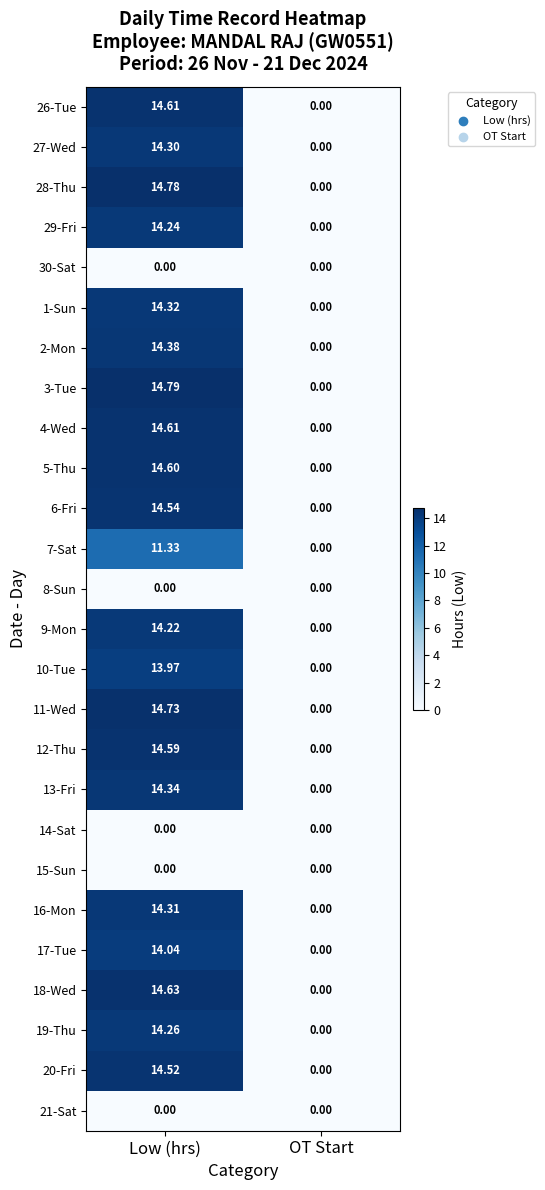

Rank the categories by 7-Sat value from lowest to highest.

OT Start, Low (hrs)